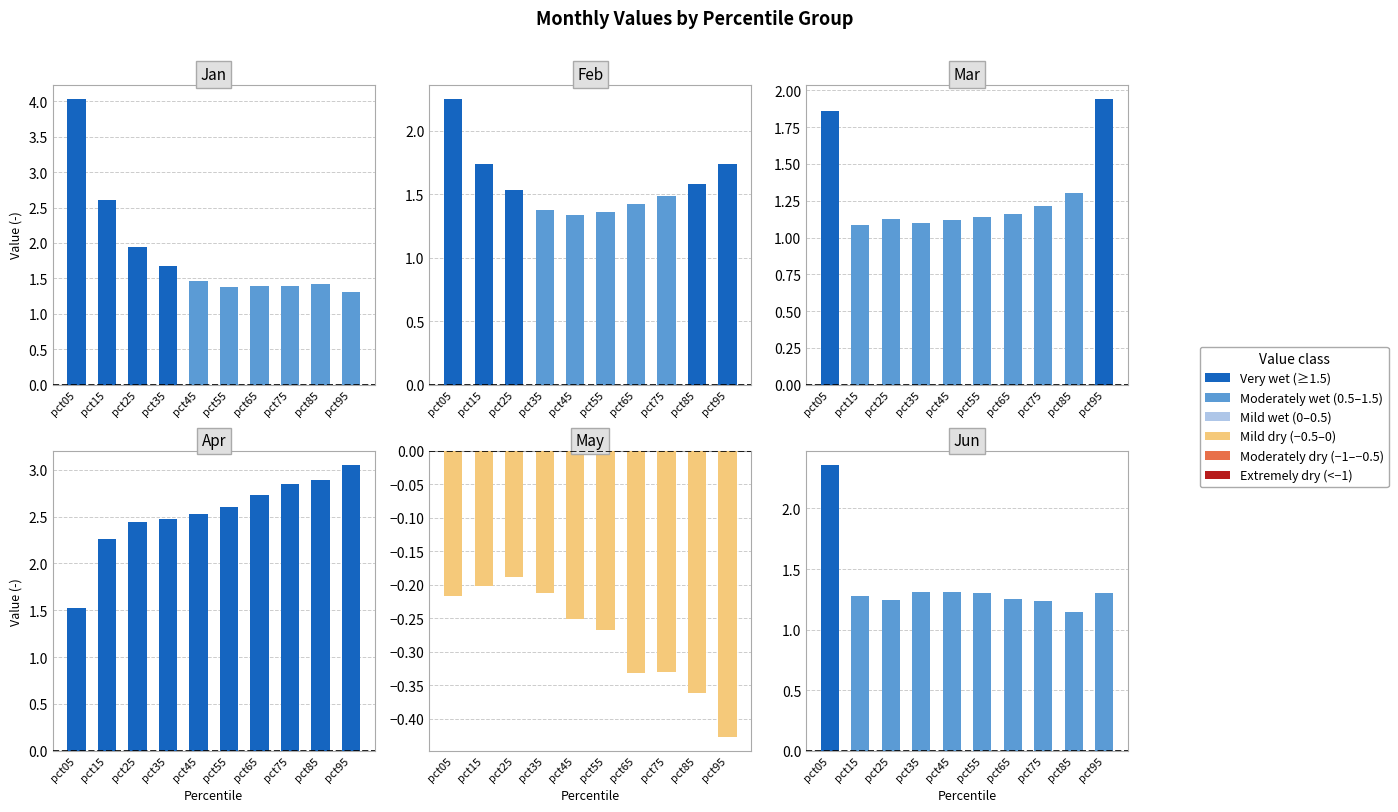

How many series are shown in this chart?

6